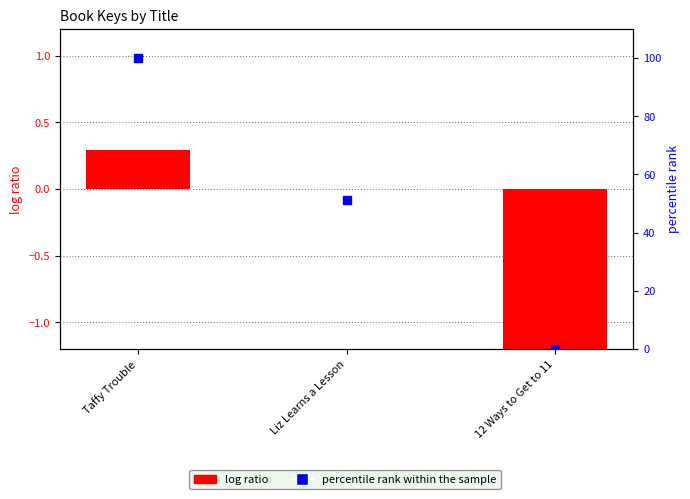

What are all the series names shown in the legend?

log ratio, percentile rank within the sample